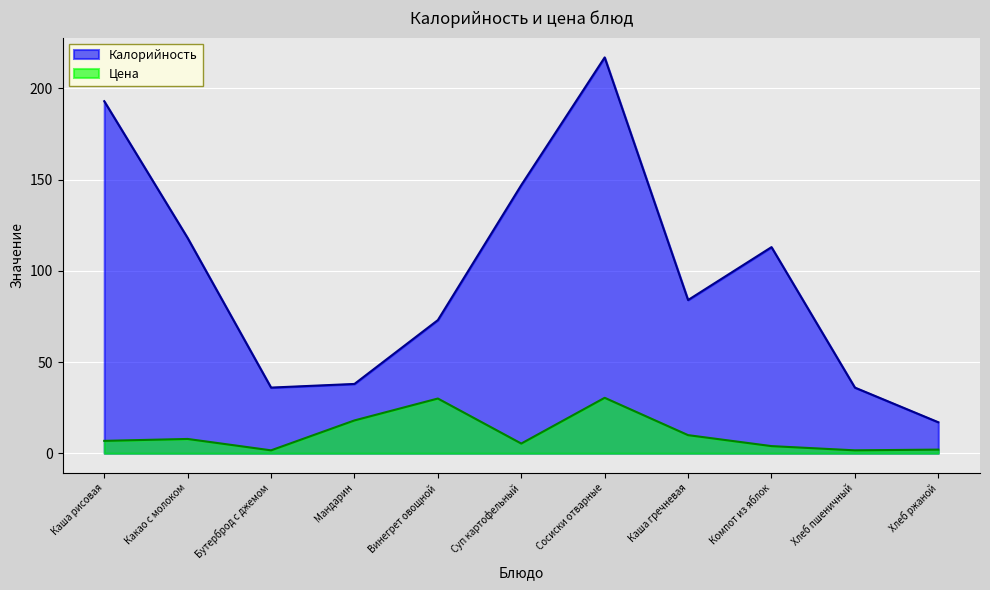

How many data points in Цена are above 6?

6